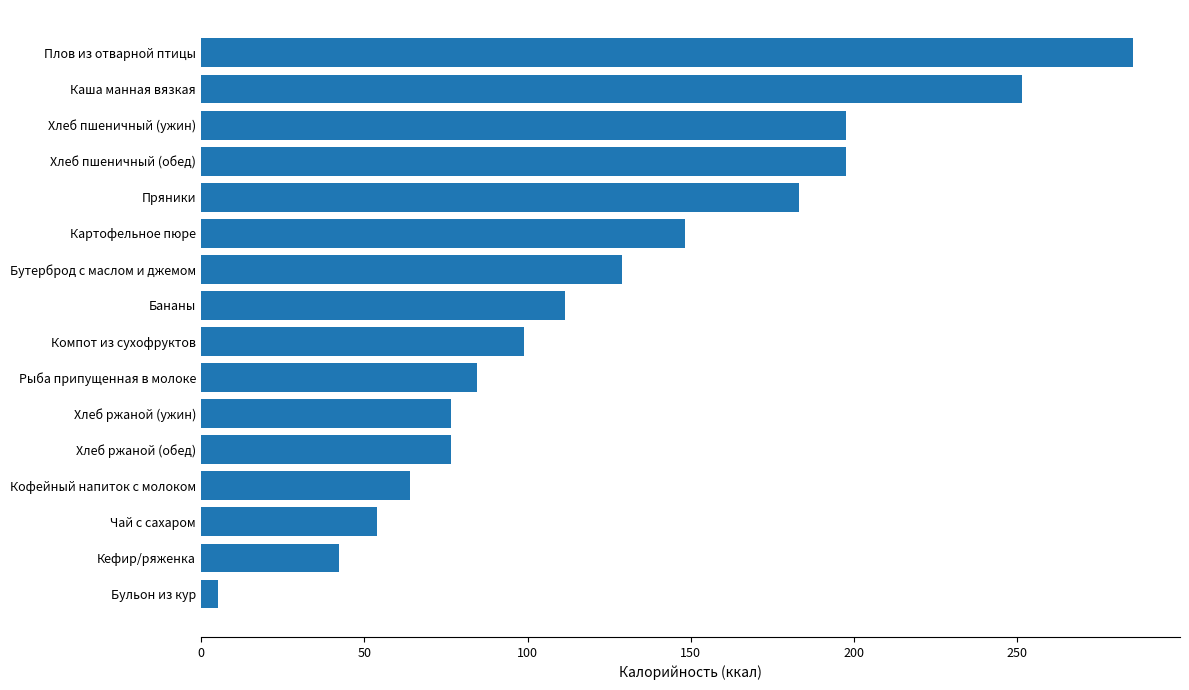

At which label is the value closest to 145?

Картофельное пюре